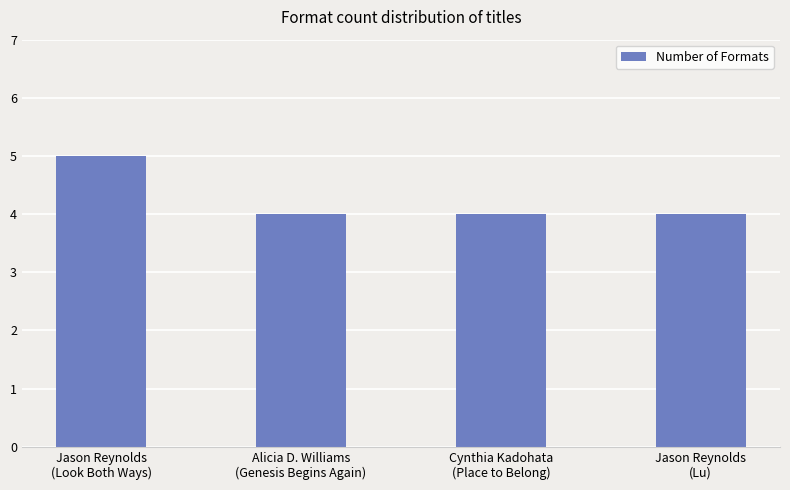

What is the change in value from Jason Reynolds
(Look Both Ways) to Alicia D. Williams
(Genesis Begins Again)?

-1